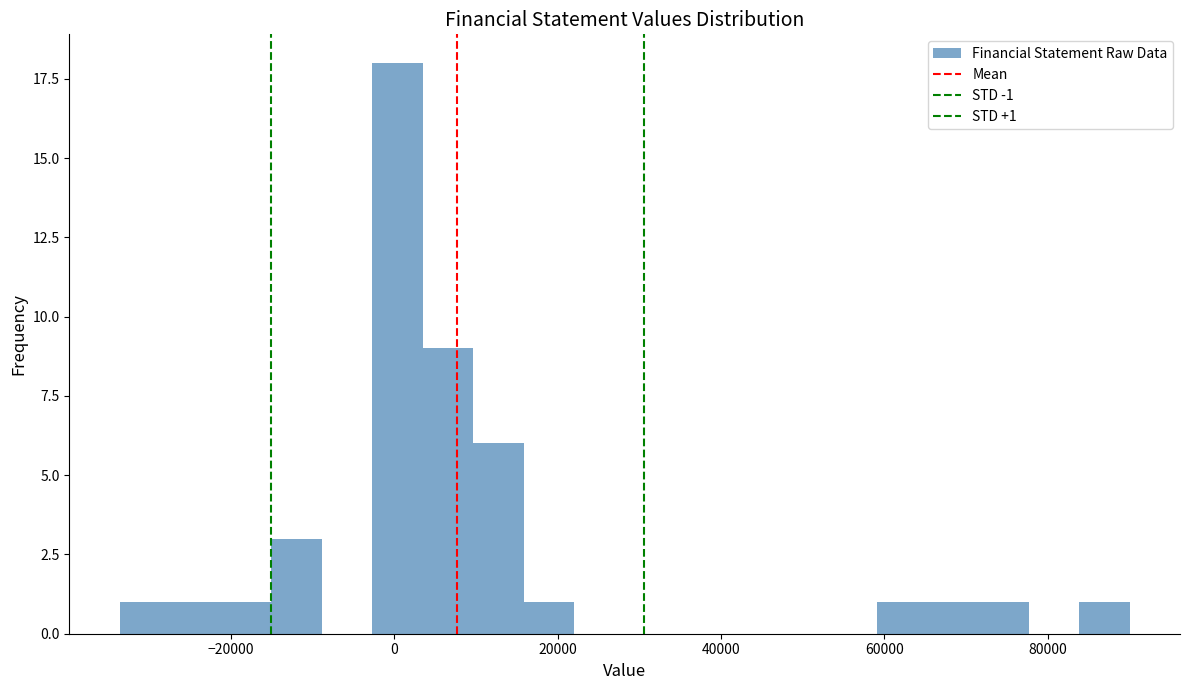

Around what value on the x-axis is the tallest bar? Give the approximate position of its centre, as read against the axis.

0